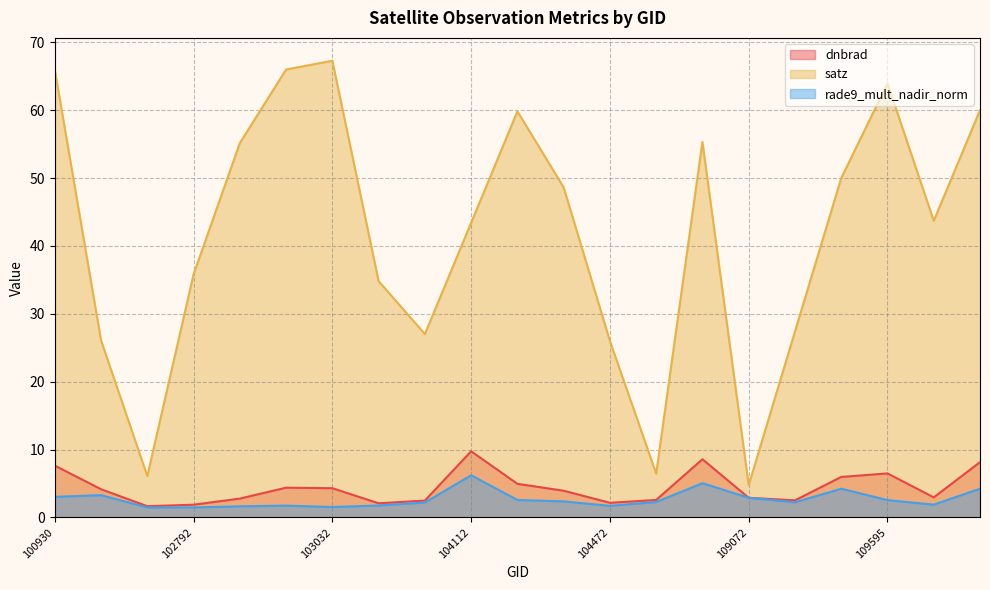

Between 100930 and 104355, which is larger?

100930